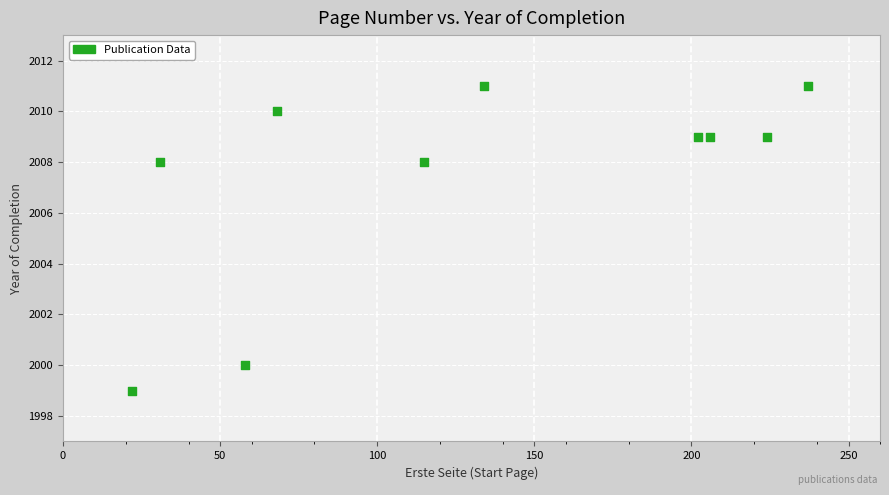

What is the average X value?

130